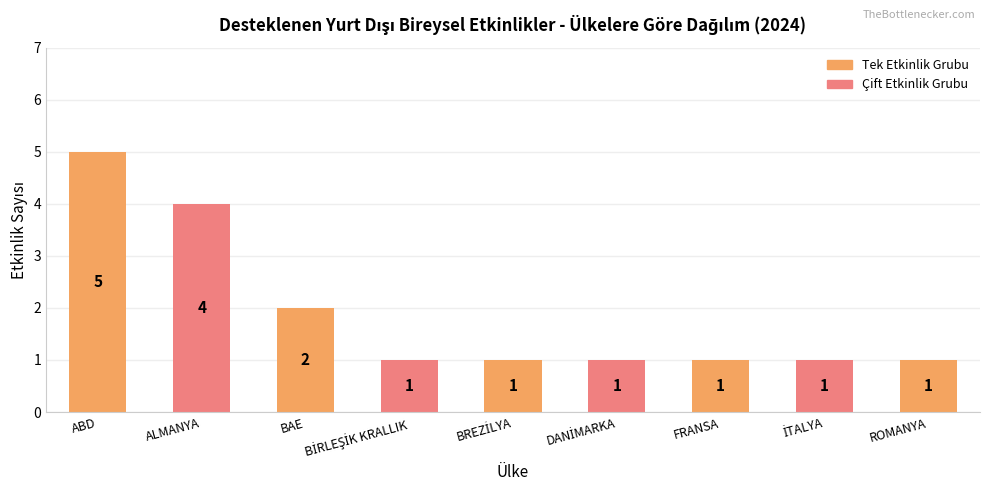

What is the value of the 4th bar from the left?

1